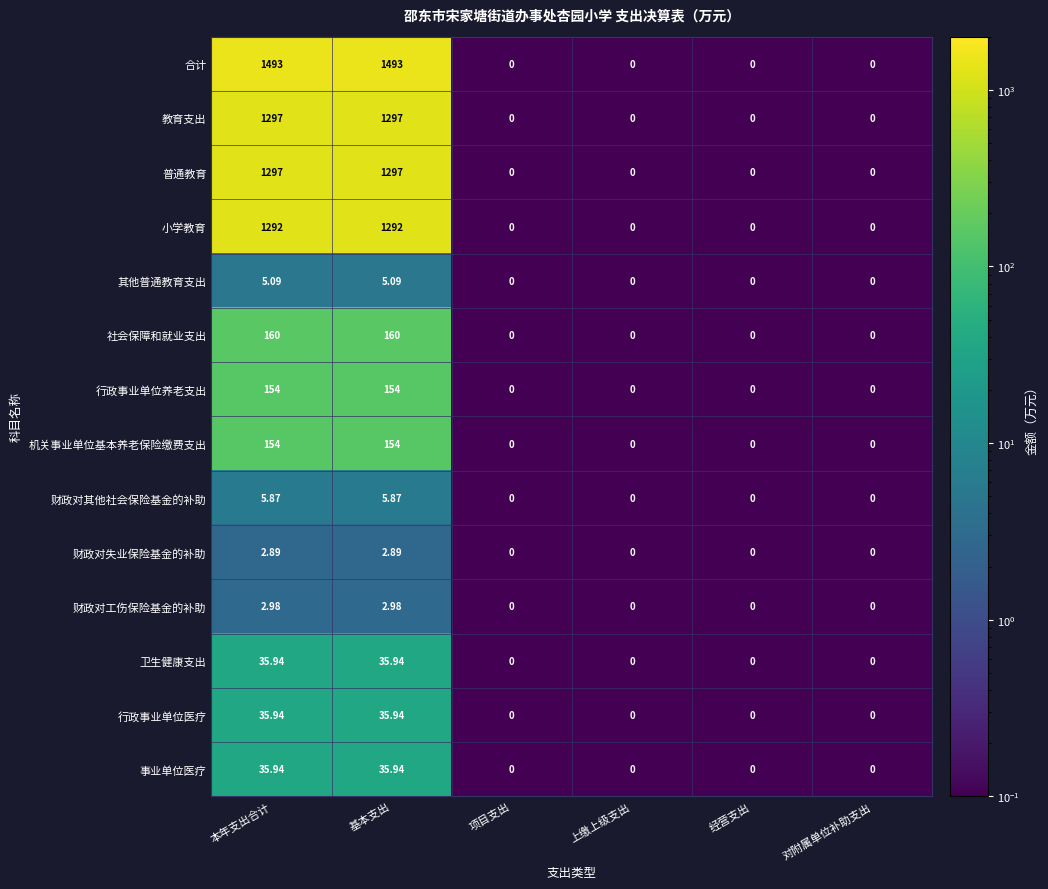

Is the value of 小学教育 at 本年支出合计 greater than the value of 合计 at 对附属单位补助支出?

Yes